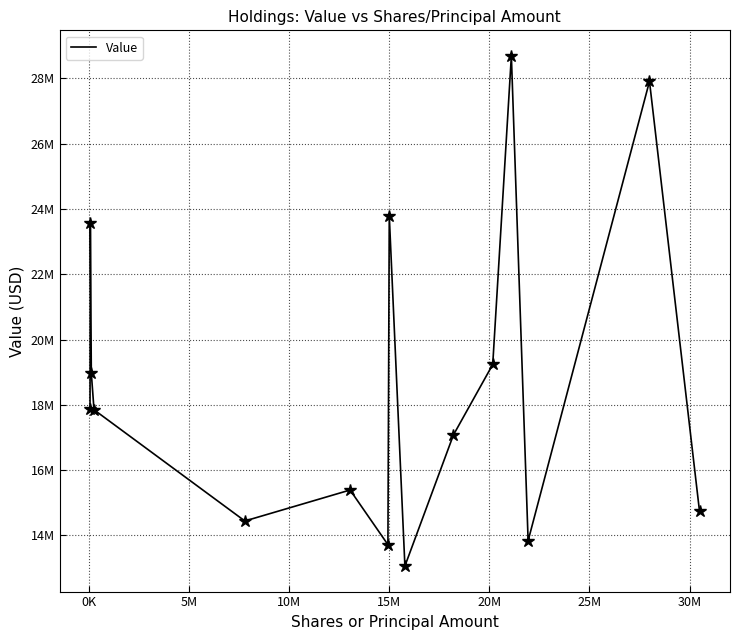

Does the chart have visible grid lines?

Yes